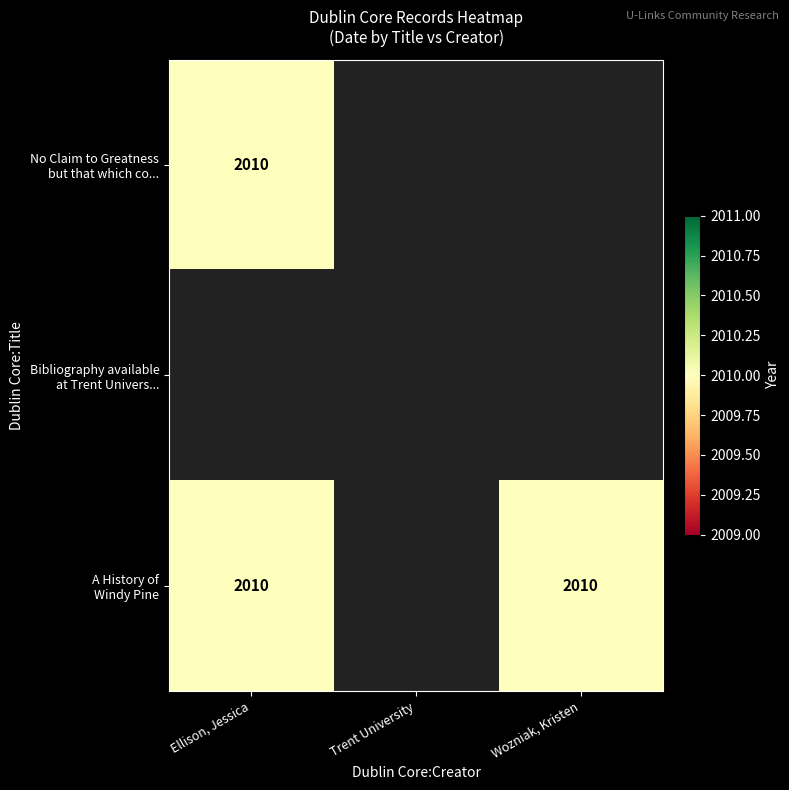

Rank the series by their average value, from highest to lowest.

A History of Windy Pine, No Claim to Greatness but that which co..., Bibliography available at Trent Univers...